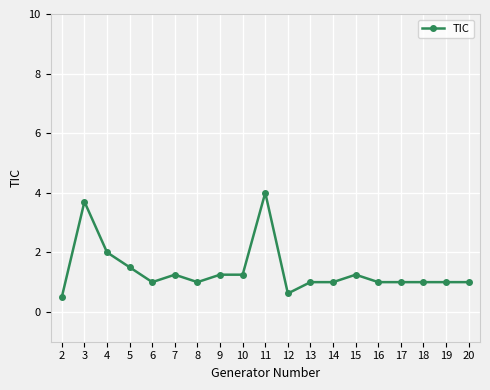

Between 3 and 20, which is larger?

3